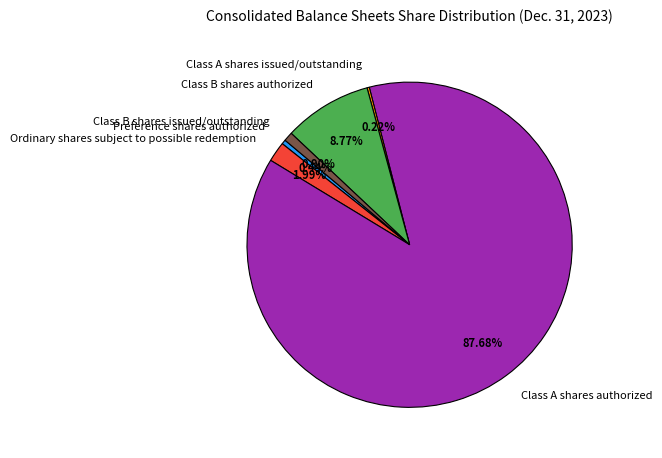

Is there a majority slice in this chart?

Yes